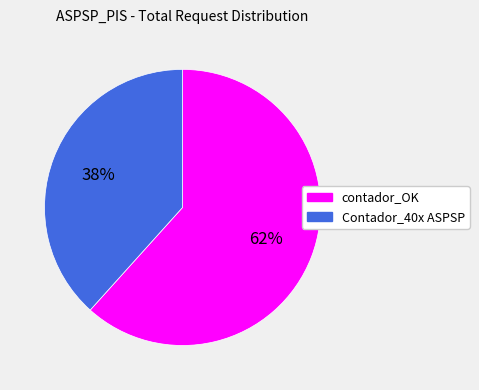

Do Contador_40x ASPSP and contador_OK together represent more than half of the pie?

Yes